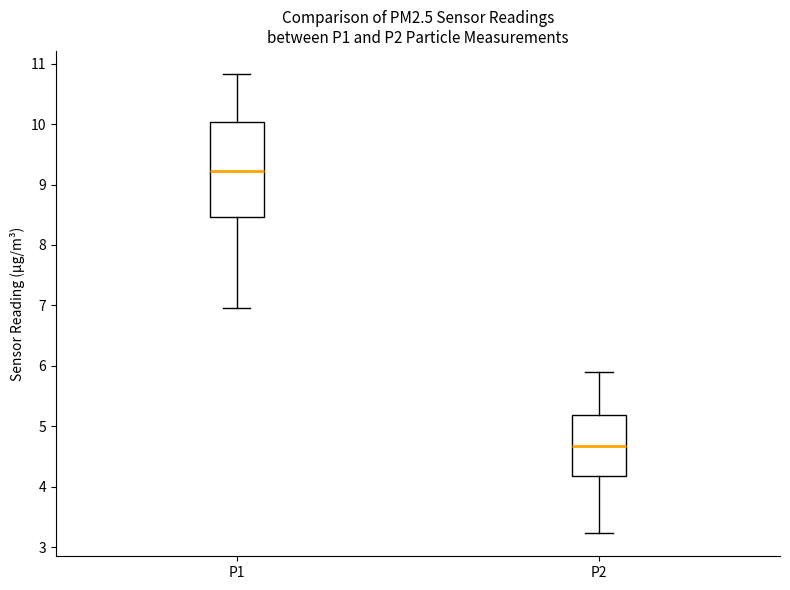

Which box's median line is the highest?

P1